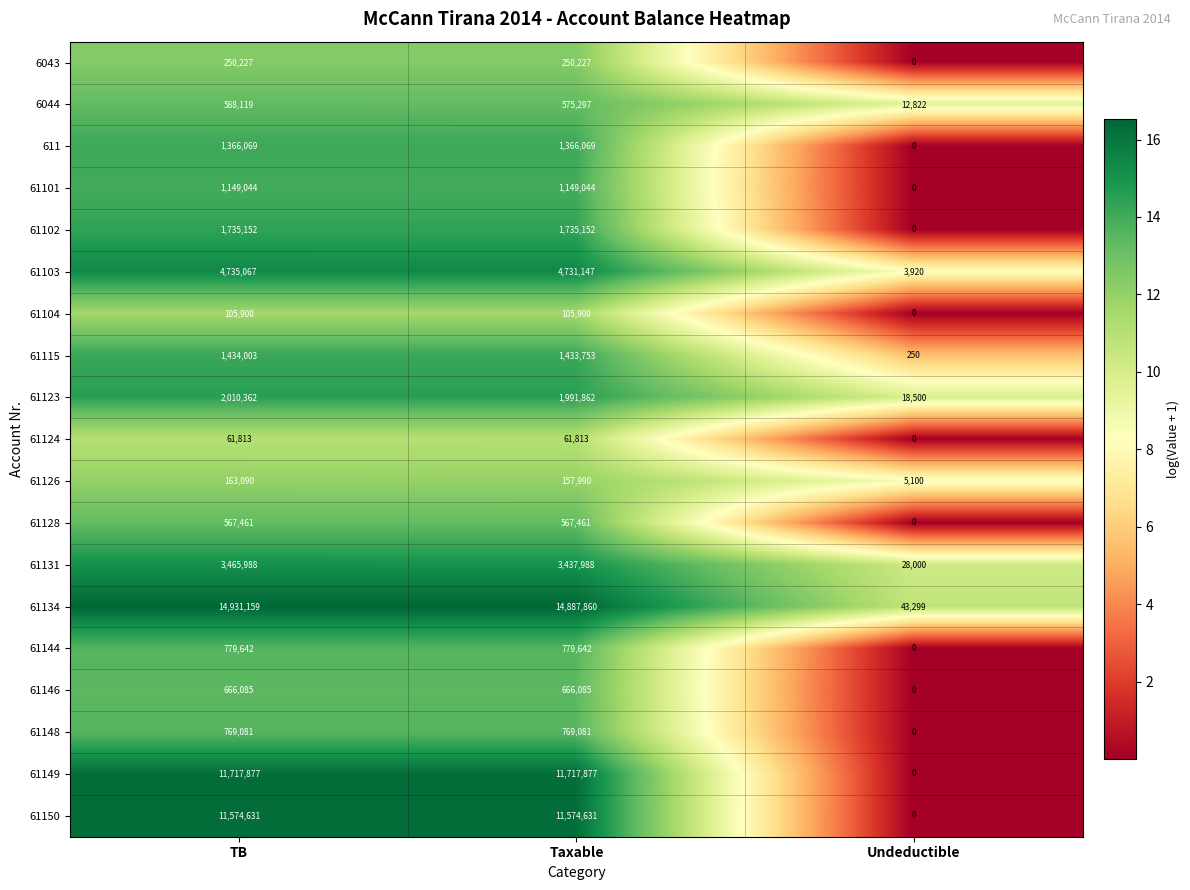

The value of 61134 at Taxable is 14887860. True or false?

True